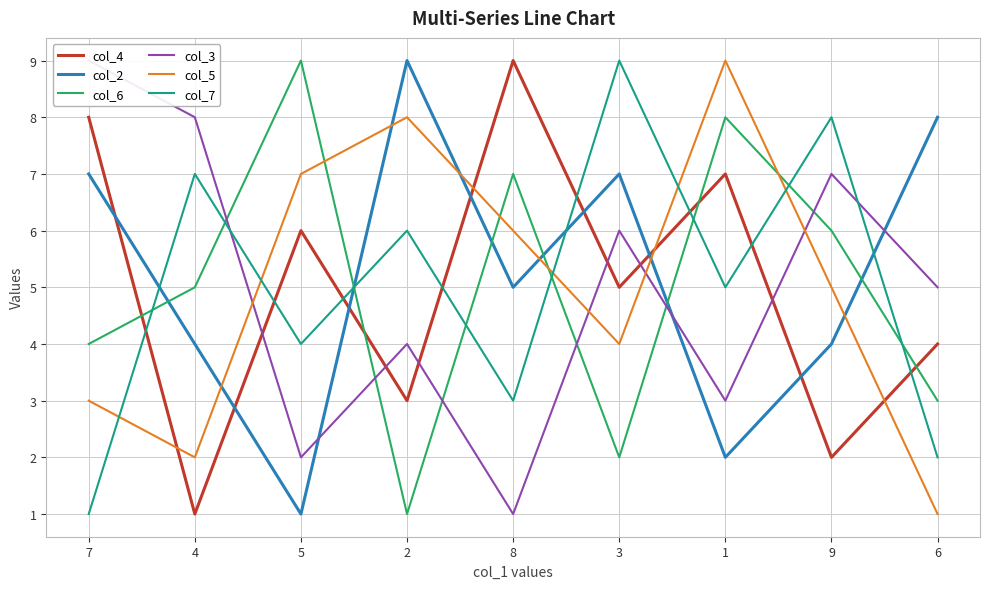

What are all the series names shown in the legend?

col_4, col_2, col_6, col_3, col_5, col_7